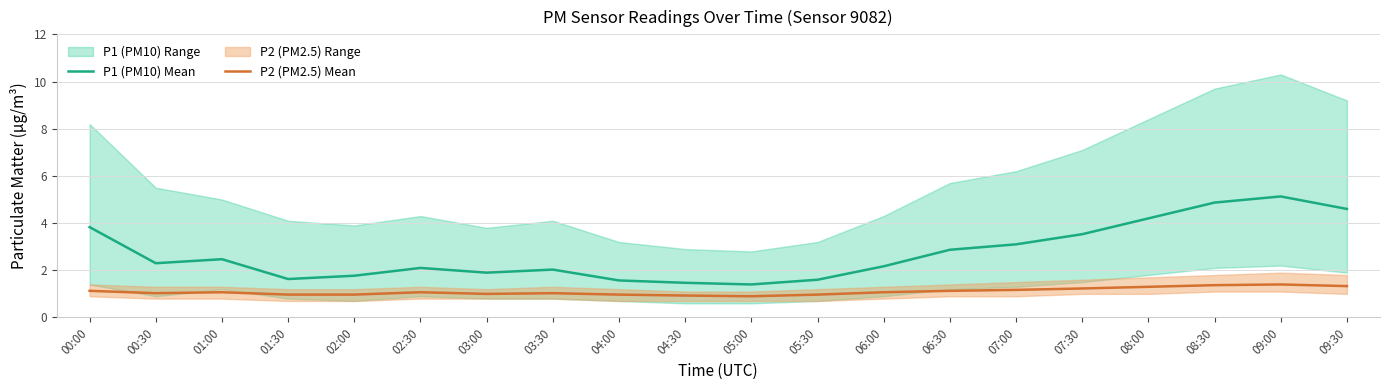

Which series has the widest spread of values?

P1 (PM10) Mean